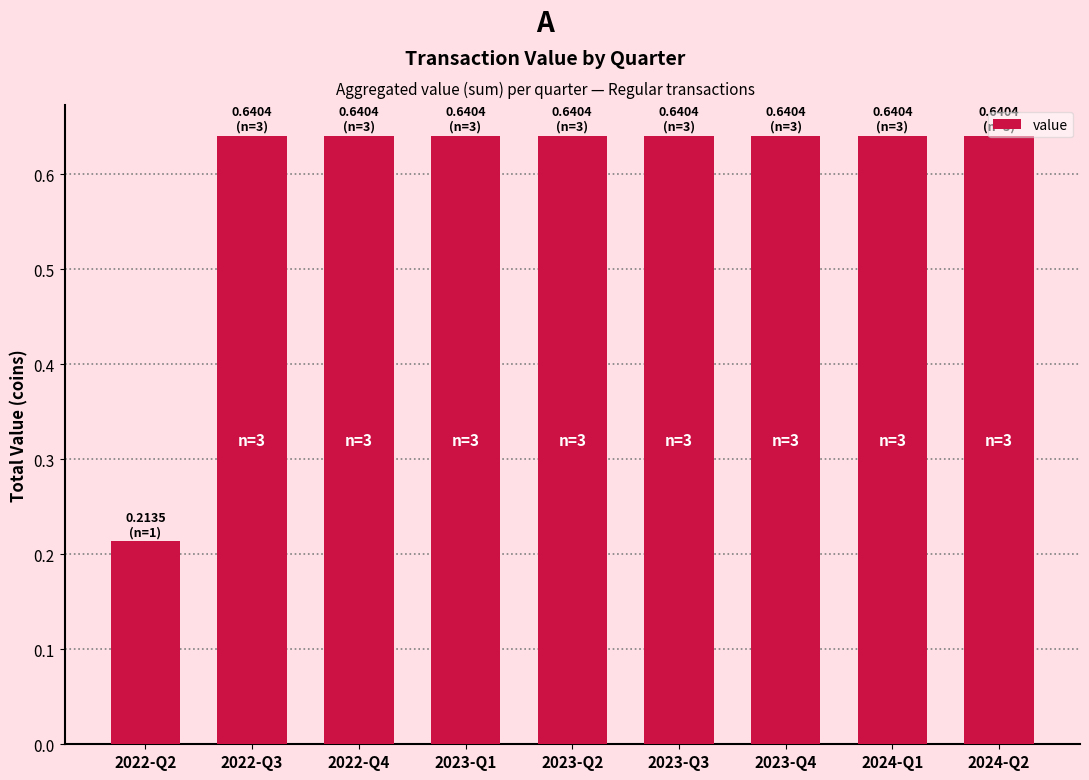

What position from the left is 2023-Q1?

4